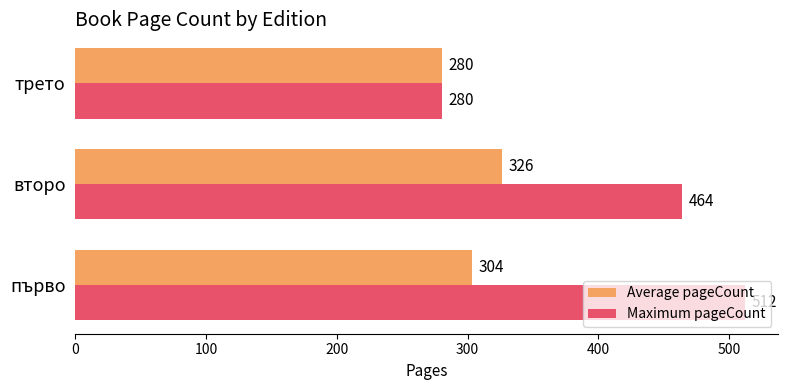

At which category does the chart reach its minimum across all series?

трето